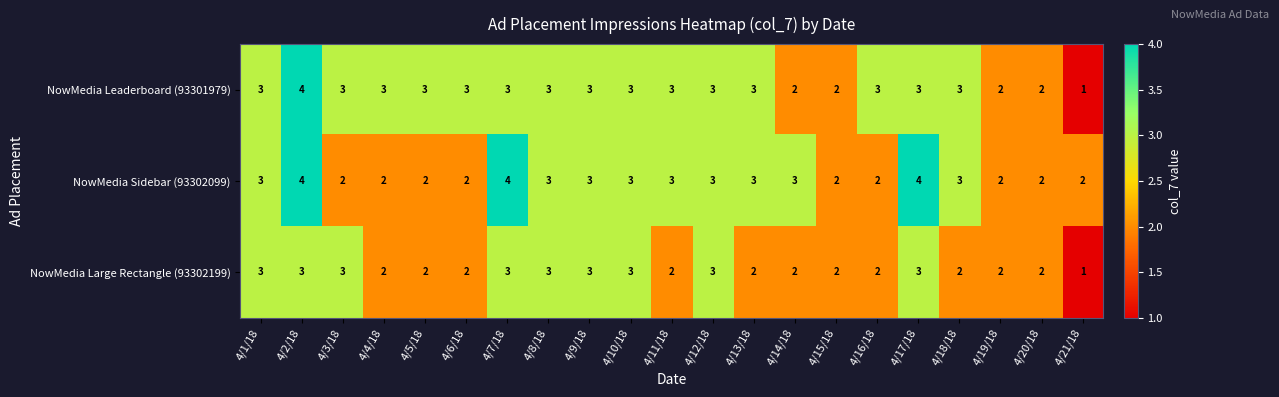

How many NowMedia Large Rectangle (93302199) values are between 2 and 3?

20